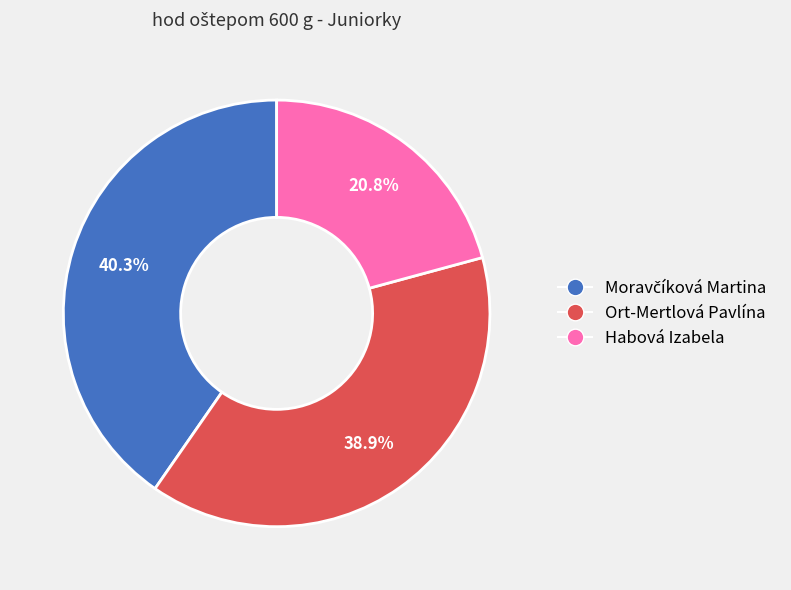

What portion of the pie excludes Ort-Mertlová Pavlína?

61.1%